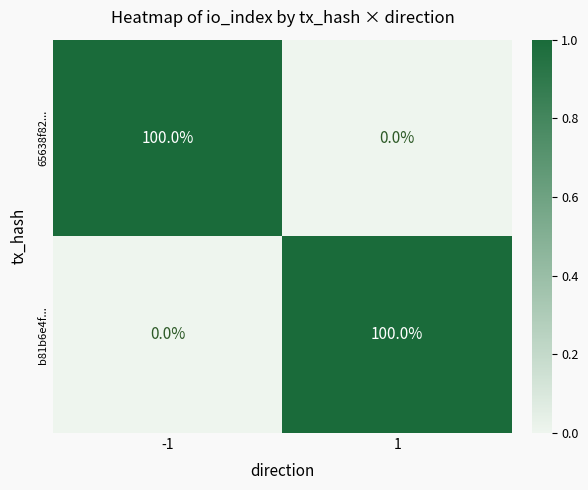

What is the difference between the highest and lowest values at 1?

100